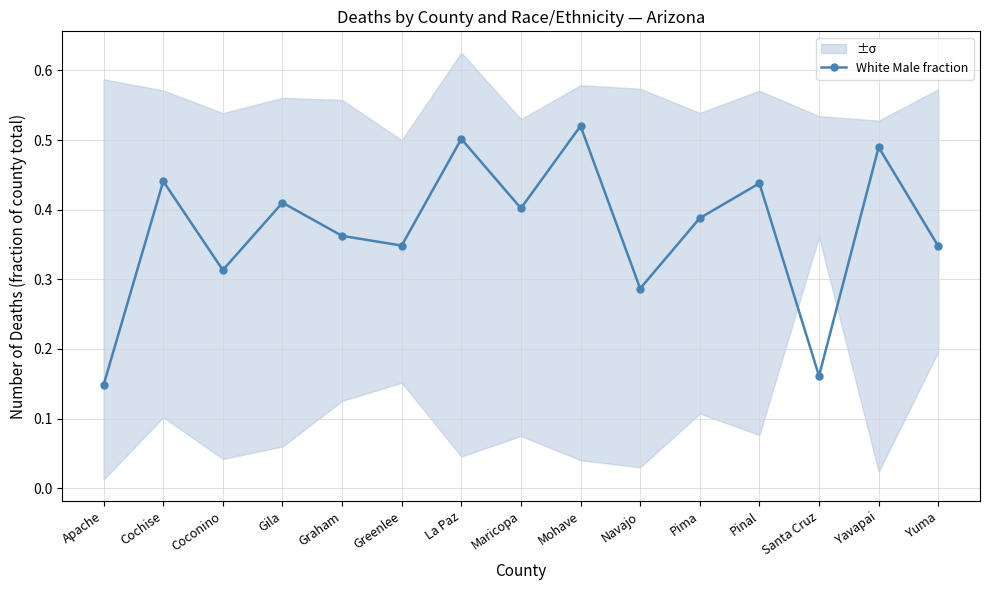

What is the minimum value shown in the chart?

0.1